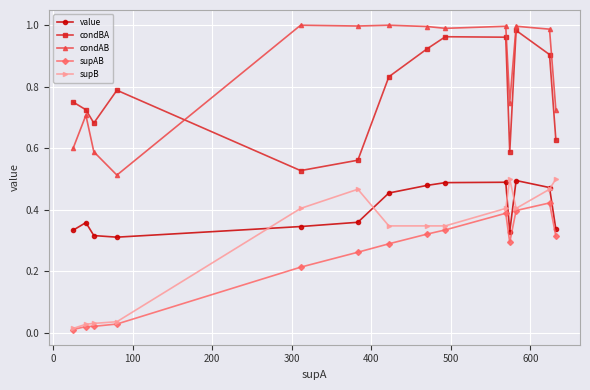

True or false: supB and condAB cross at least once.

False